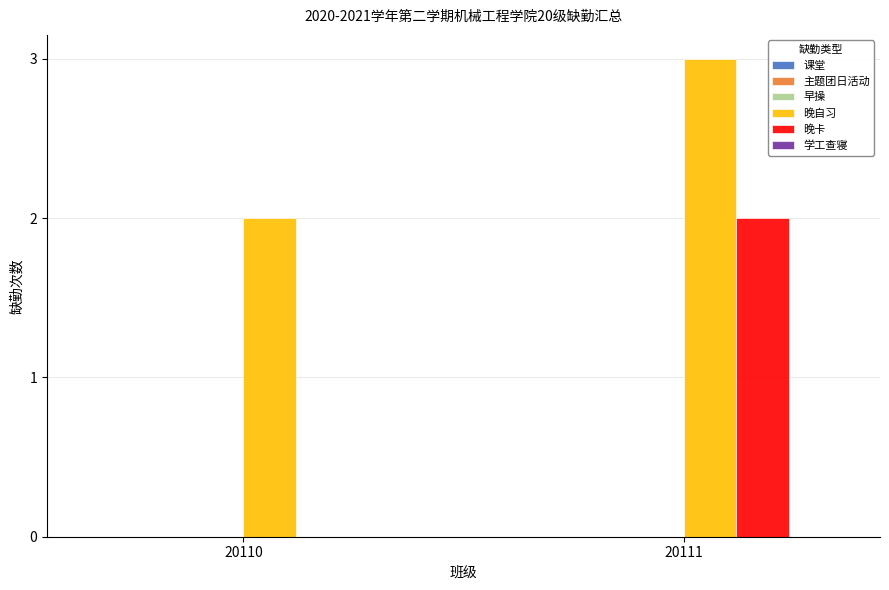

Are the bars horizontal?

No